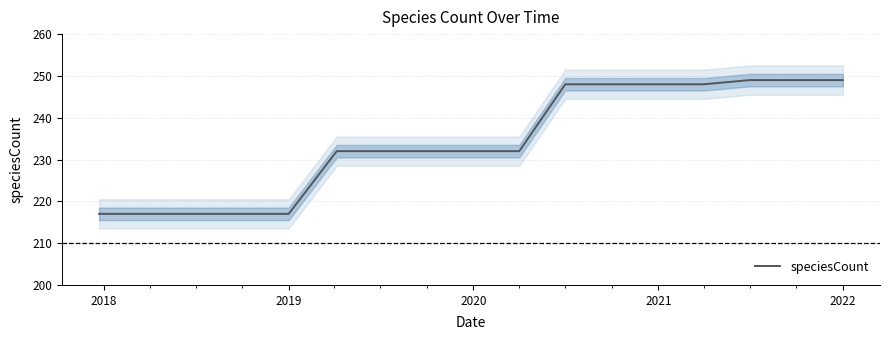

What is the minimum value shown in the chart?

217